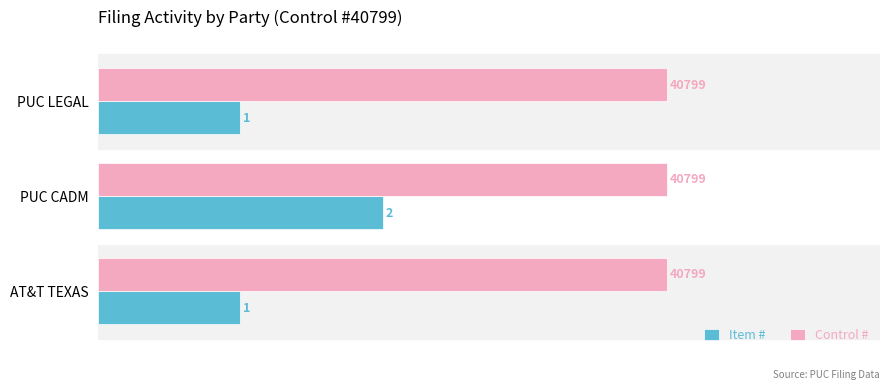

Which series has the largest range (max minus min)?

Item #